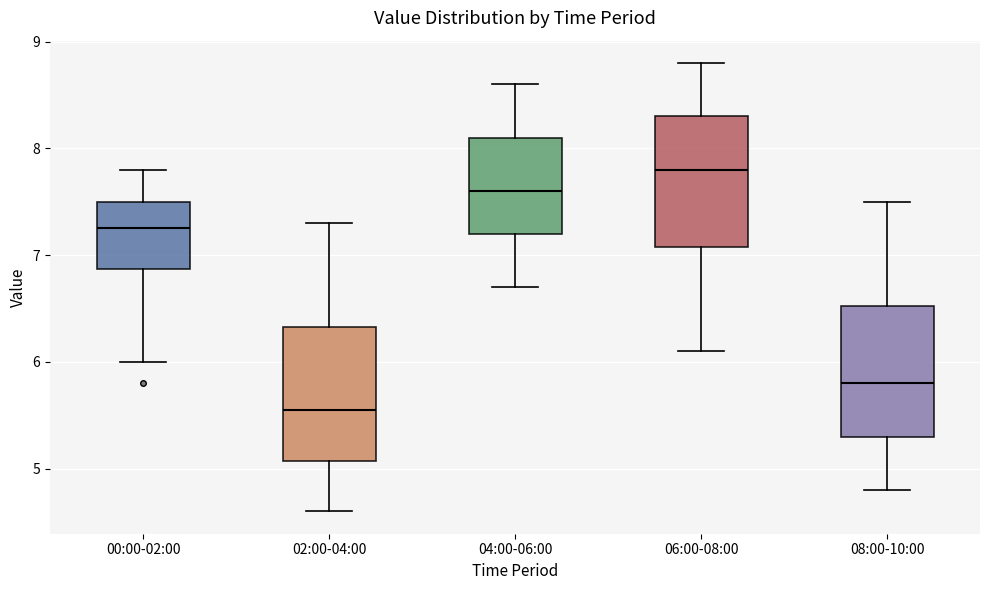

Reading left to right, read every box against the y-axis: the position of its median line, the range the box covers, and the ends of its whiskers. The values are not printed on the chart, so give them approximately, as read against the axis.

00:00-02:00: median 7.3, box 6.9 to 7.5, whiskers 6.0 to 7.8
02:00-04:00: median 5.6, box 5.1 to 6.3, whiskers 4.6 to 7.3
04:00-06:00: median 7.6, box 7.2 to 8.1, whiskers 6.7 to 8.6
06:00-08:00: median 7.8, box 7.1 to 8.3, whiskers 6.1 to 8.8
08:00-10:00: median 5.8, box 5.3 to 6.5, whiskers 4.8 to 7.5